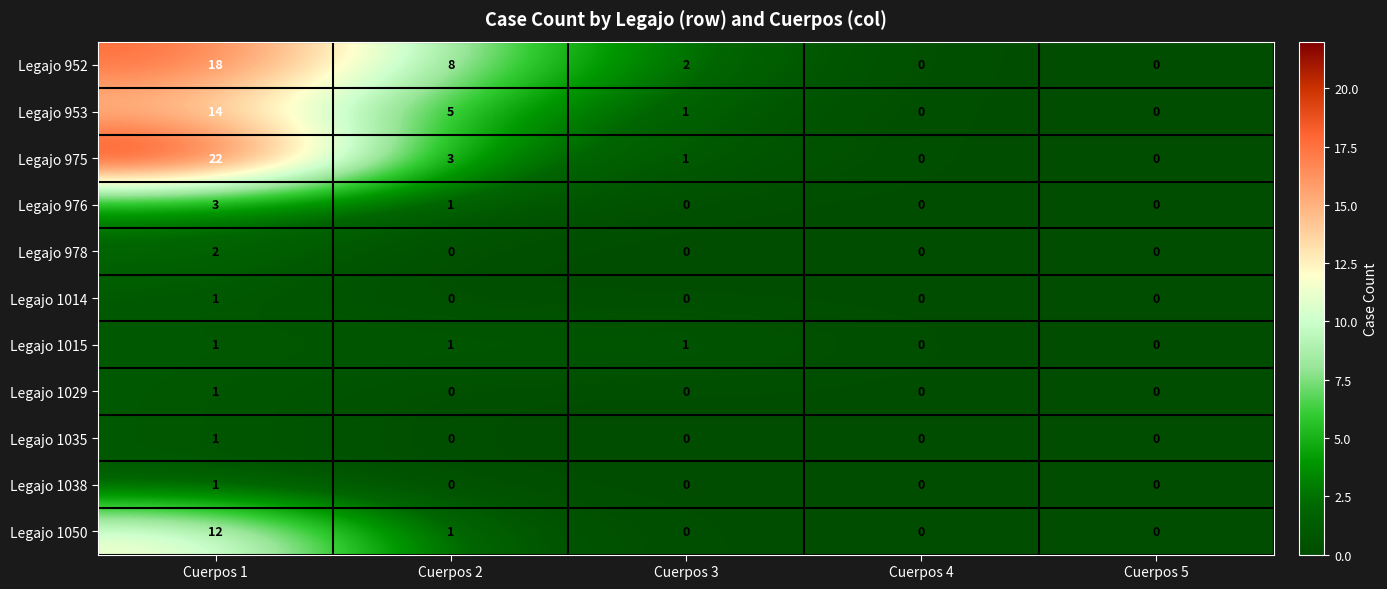

True or false: Legajo 953 has a value of 0 at Cuerpos 5.

True